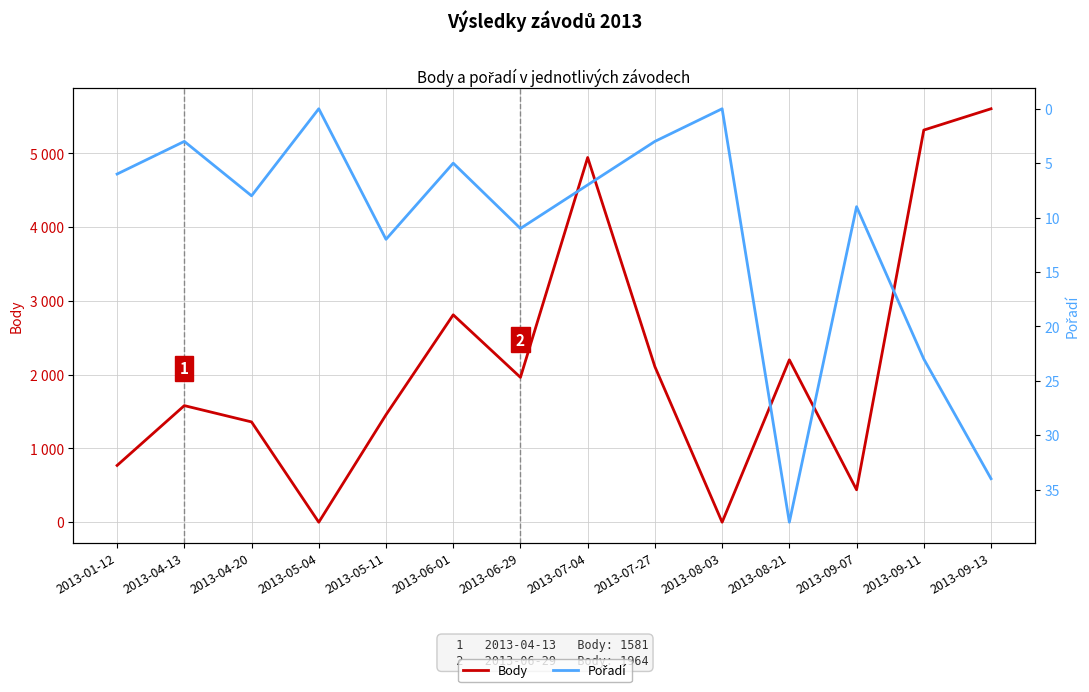

True or false: Body and Pořadí intersect in this chart.

False